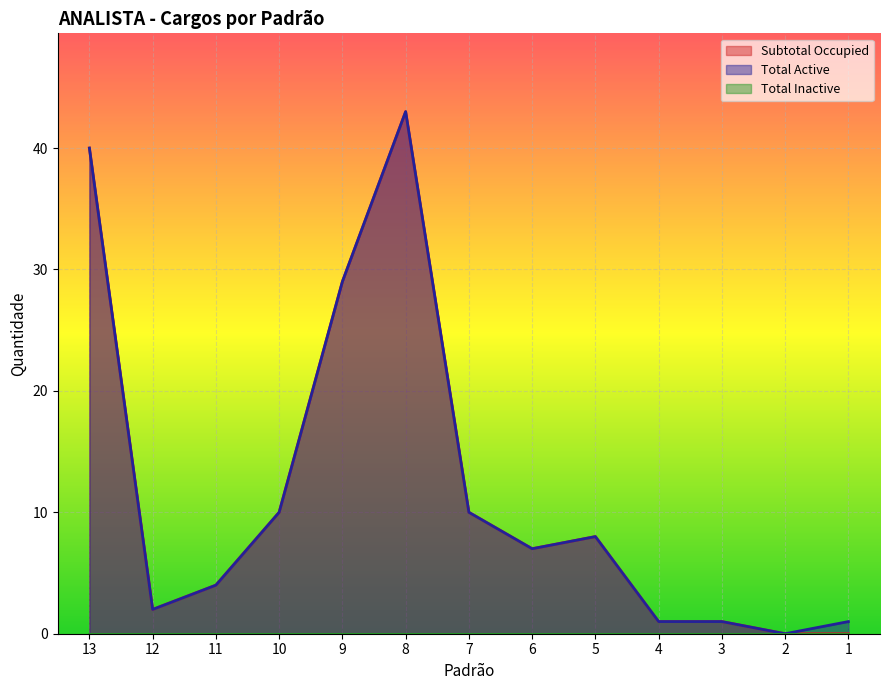

Rank the series by their average value, from highest to lowest.

Total Active, Subtotal Occupied